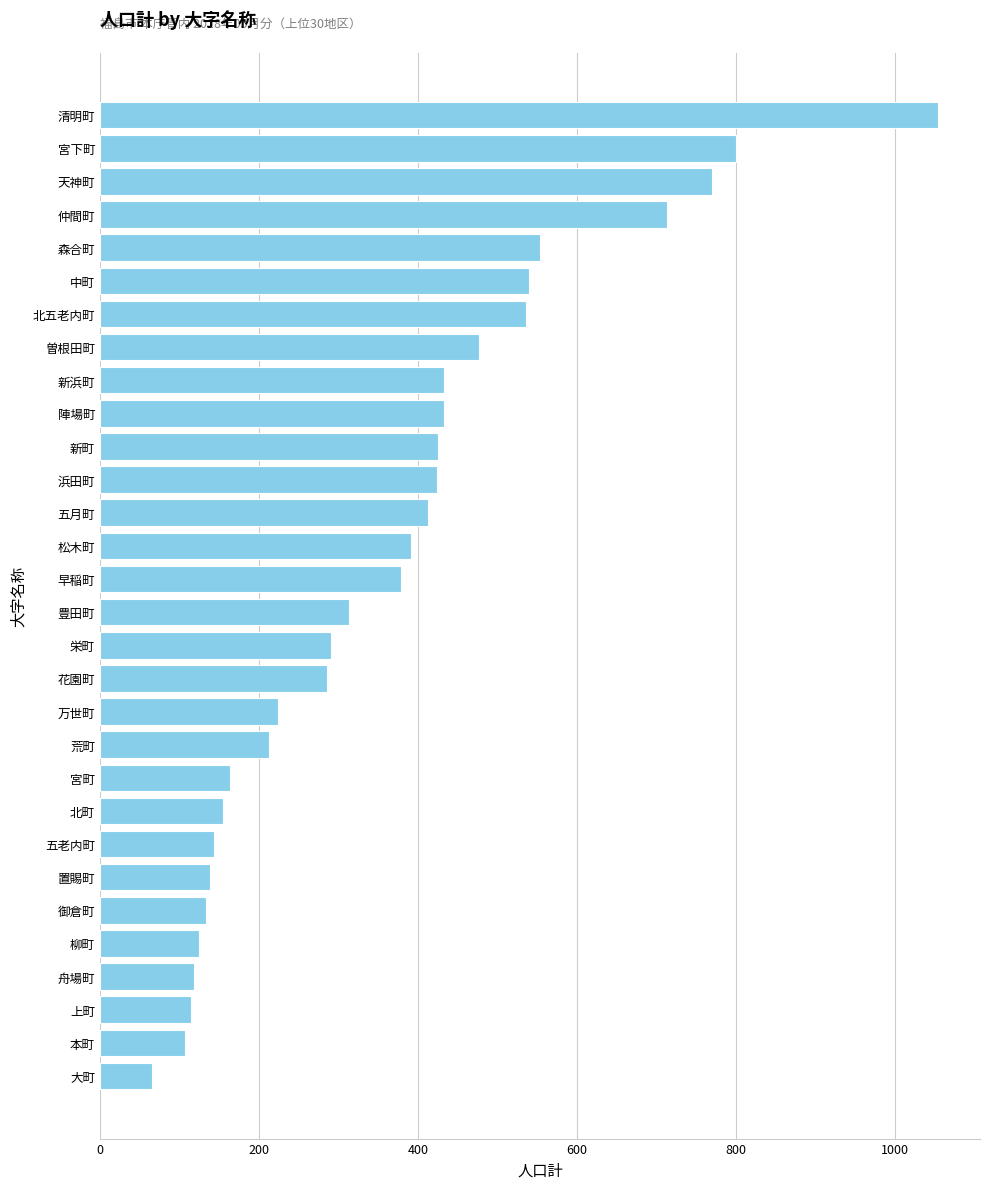

Does the chart contain any negative values?

No